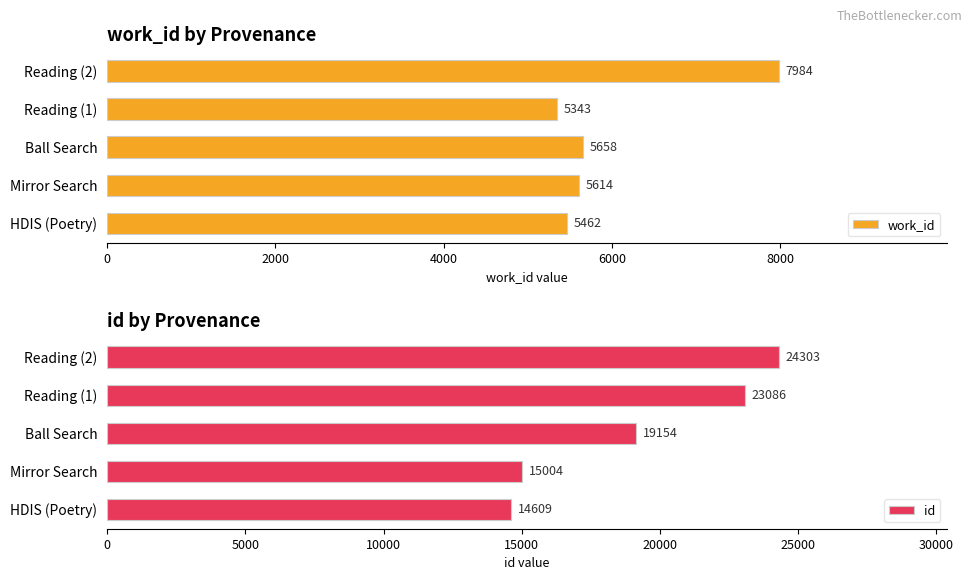

Are the bars grouped side by side (vs. stacked)?

Yes